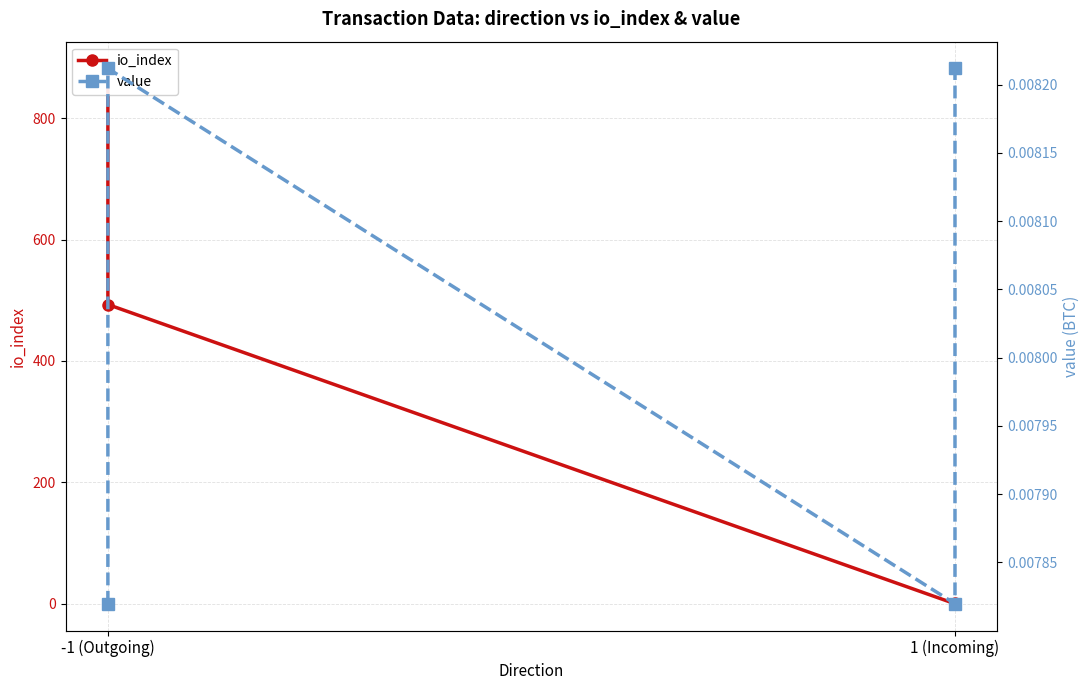

How many intersections are there between io_index and value?

2